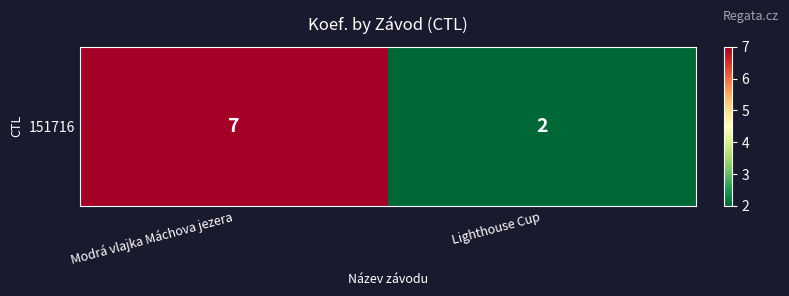

Which has a higher value, Lighthouse Cup or Modrá vlajka Máchova jezera?

Modrá vlajka Máchova jezera